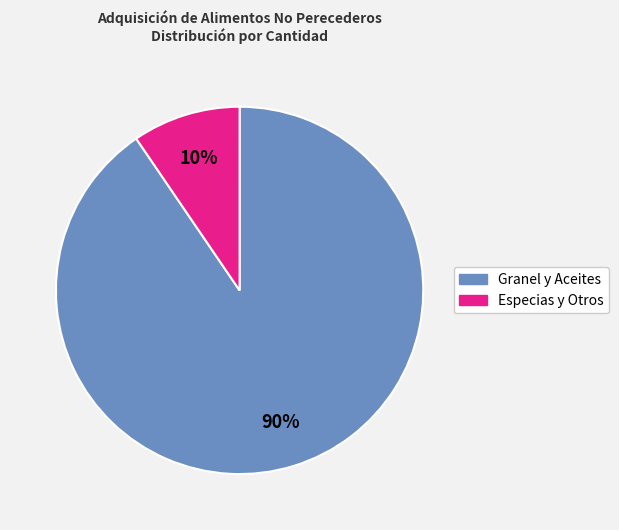

Do Especias y Otros and Granel y Aceites together represent more than half of the pie?

Yes